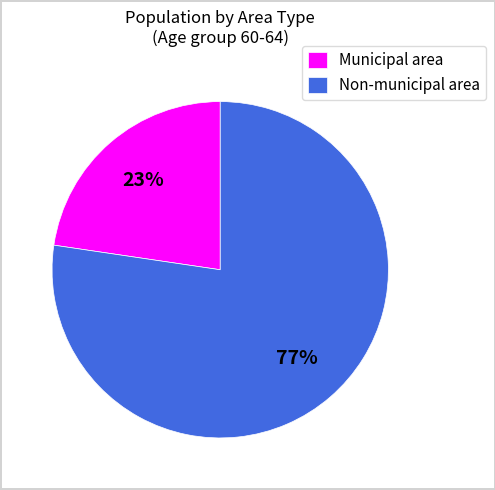

Count the number of slices in the pie.

2